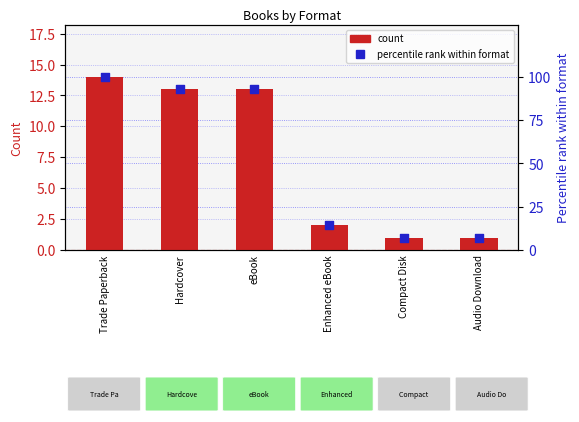

Which series reaches the maximum Y coordinate?

percentile rank